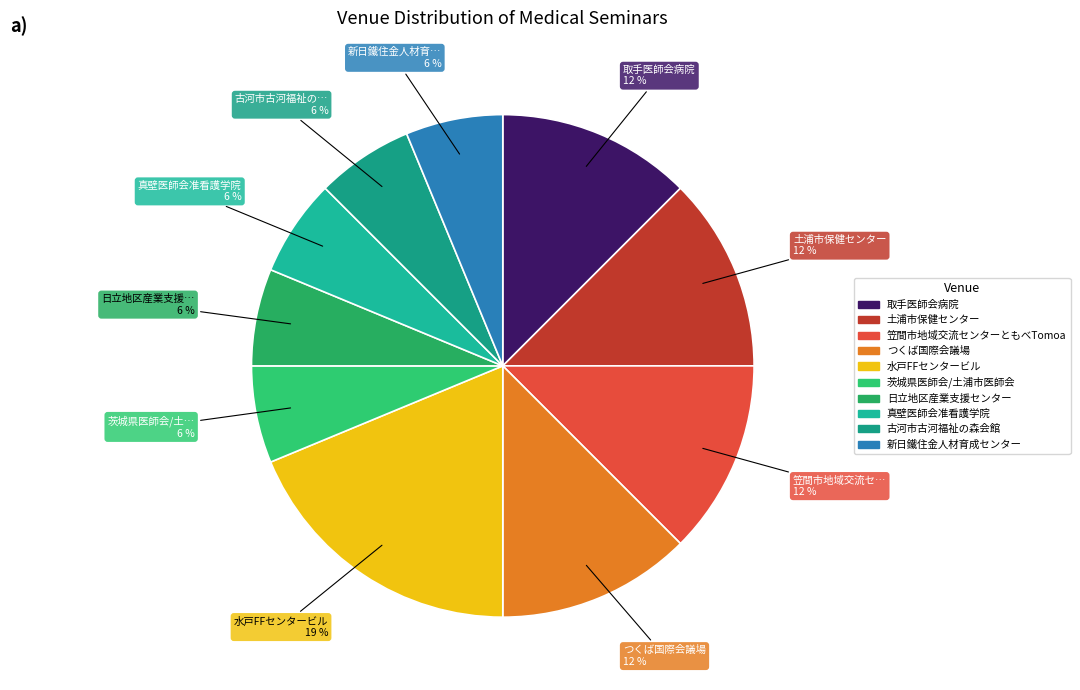

Between 古河市古河福祉の森会館 and つくば国際会議場, which is larger?

つくば国際会議場